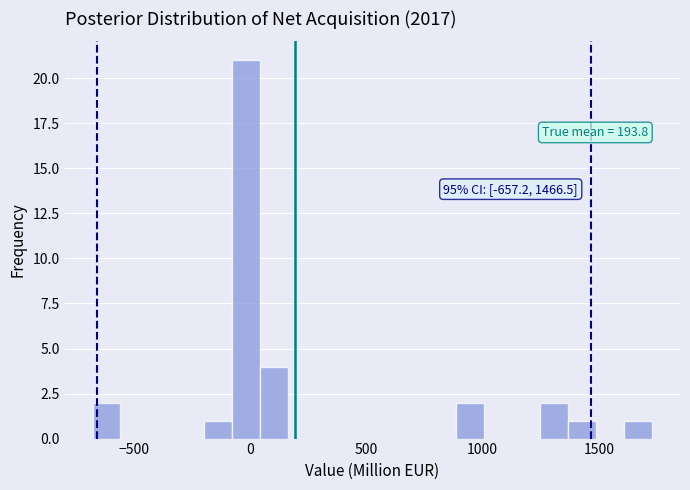

Around what value on the x-axis is the tallest bar? Give the approximate position of its centre, as read against the axis.

0